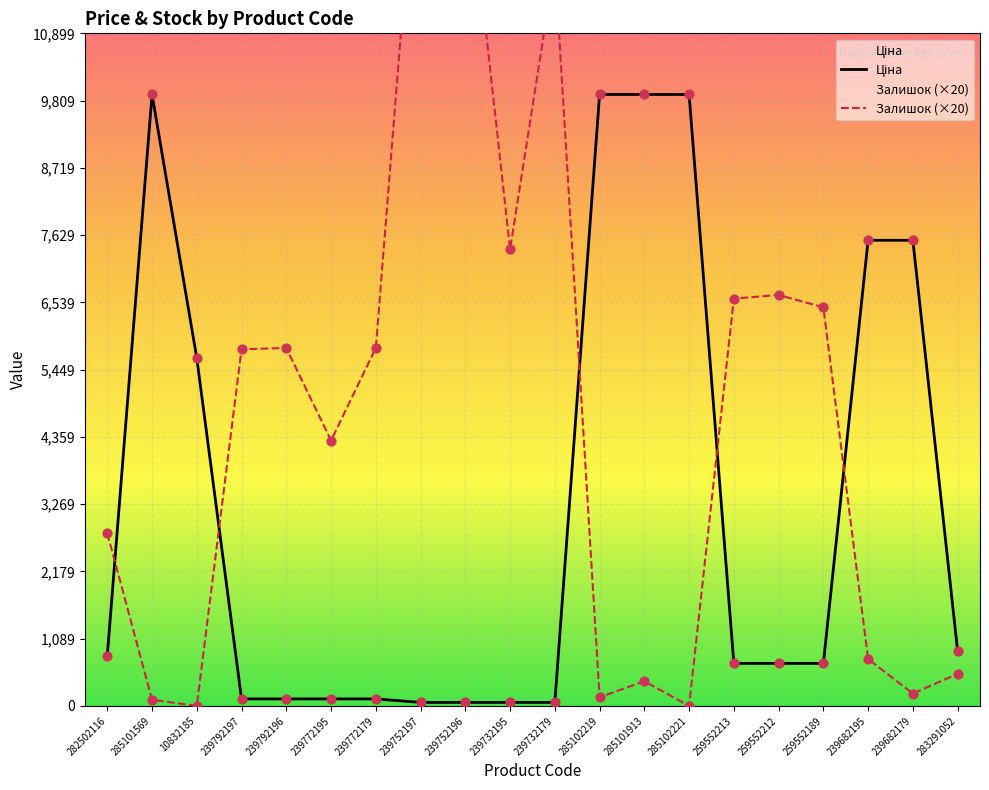

Which series has the largest total across all categories?

Залишок